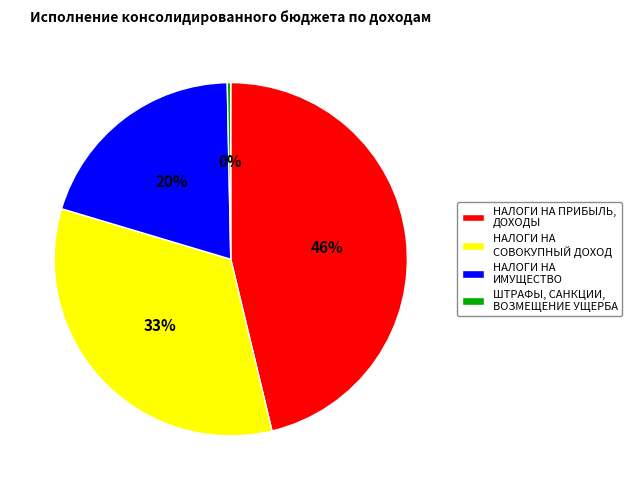

Is it true that НАЛОГИ НА СОВОКУПНЫЙ ДОХОД is 33% of the pie?

True